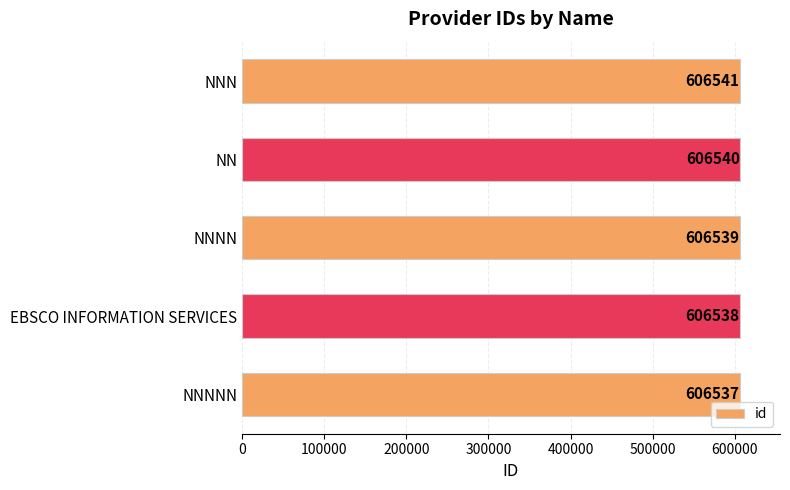

What is the greatest value displayed?

606541